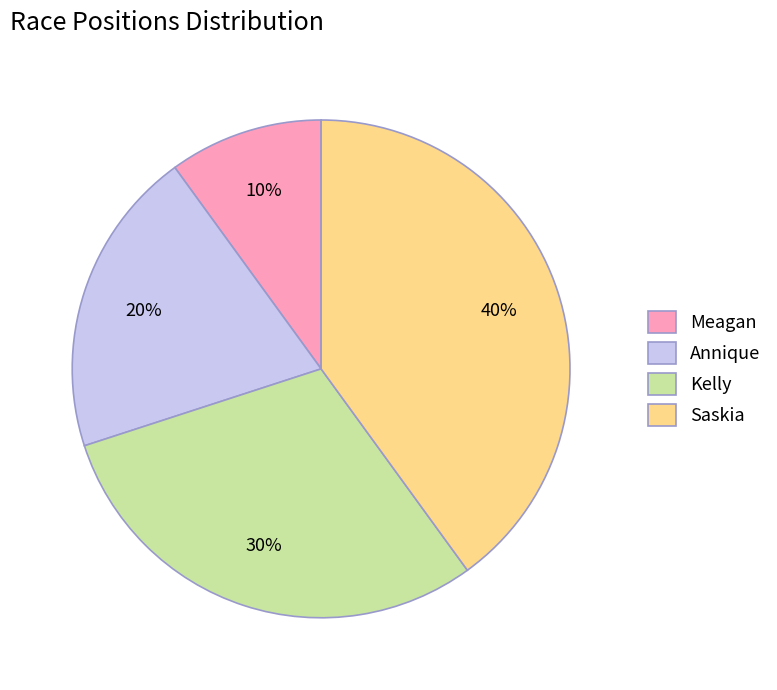

To the nearest percent, what percentage of the pie is Saskia?

40%